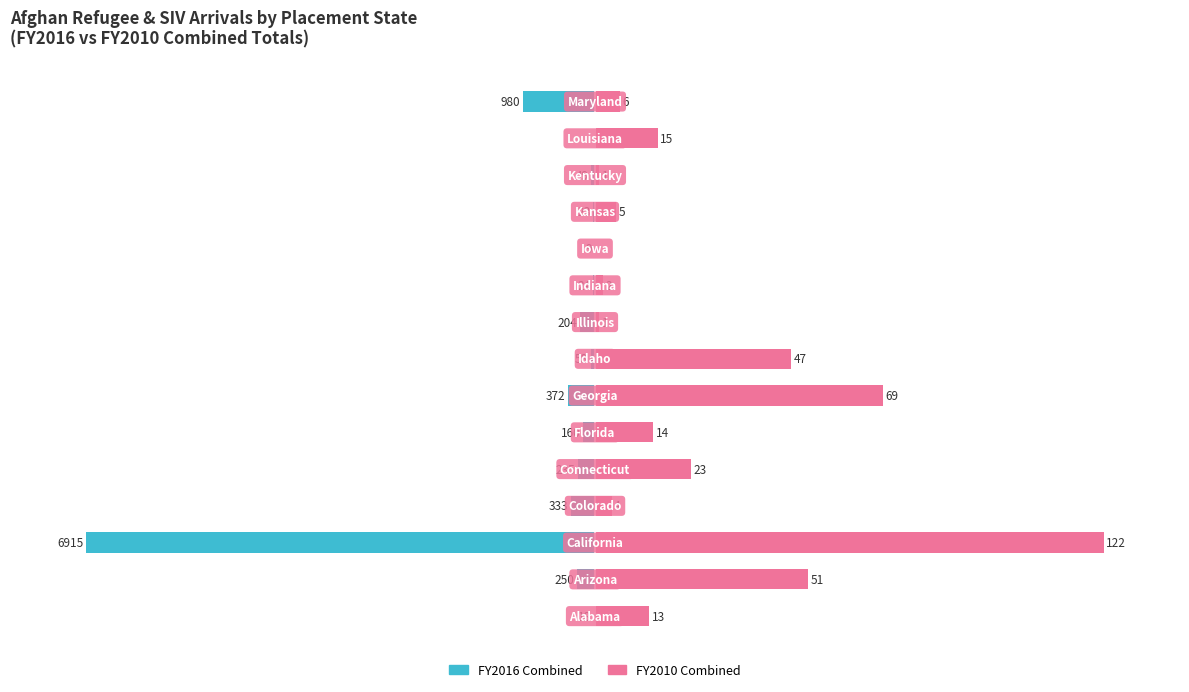

Rank the series at 11 from highest to lowest value.

FY2010 Combined, FY2016 Combined